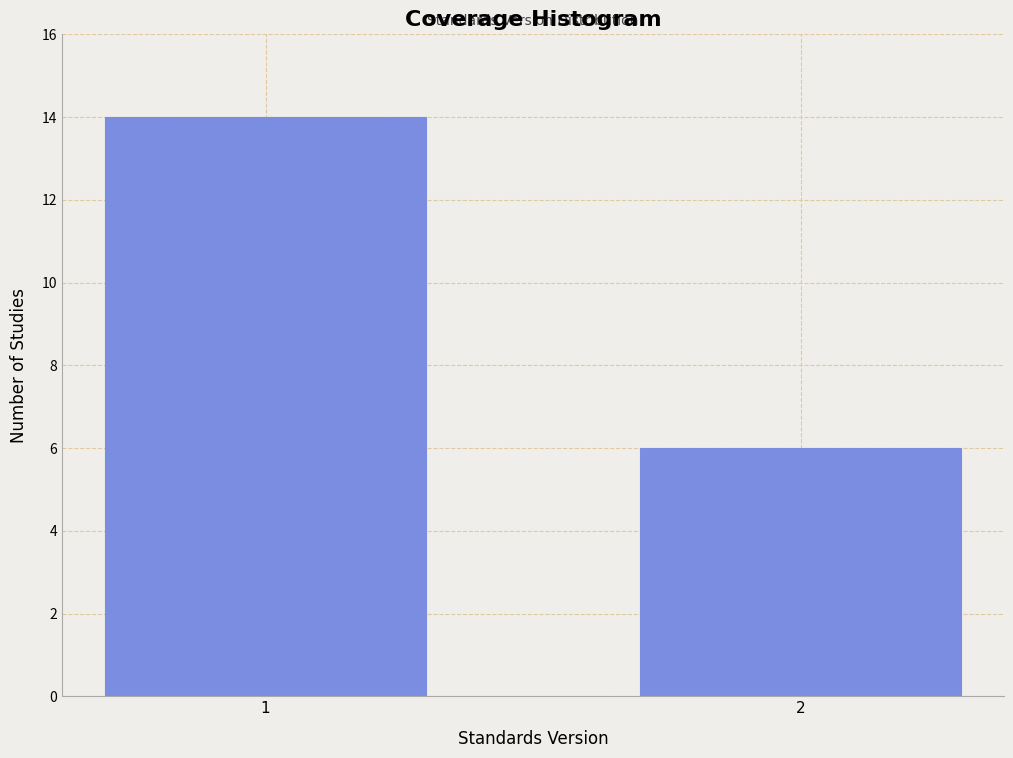

Reading left to right, extract all data points from this chart.

1=14	2=6